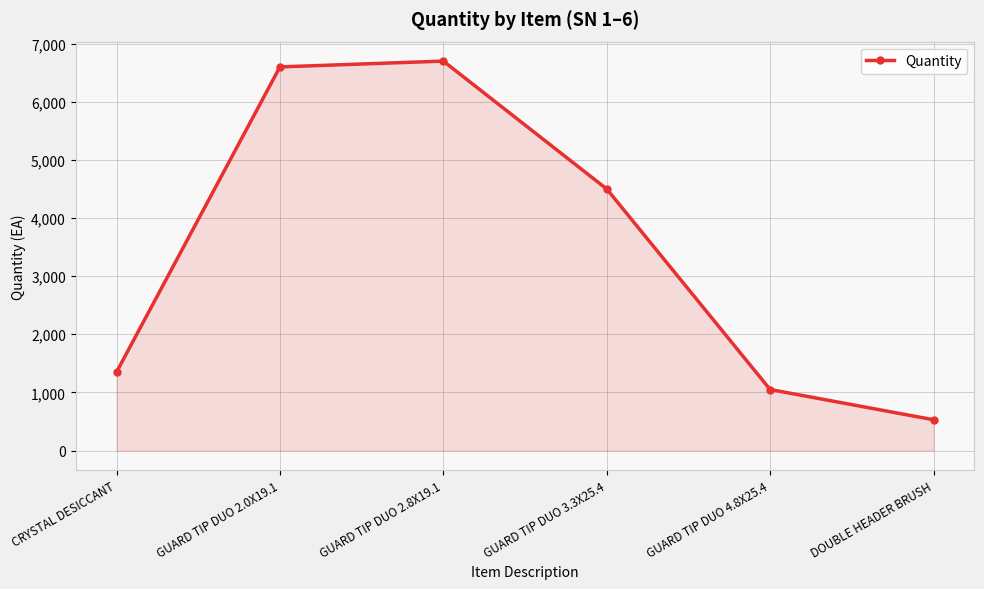

The chart shows a value of 281 at CRYSTAL DESICCANT. True or false?

False